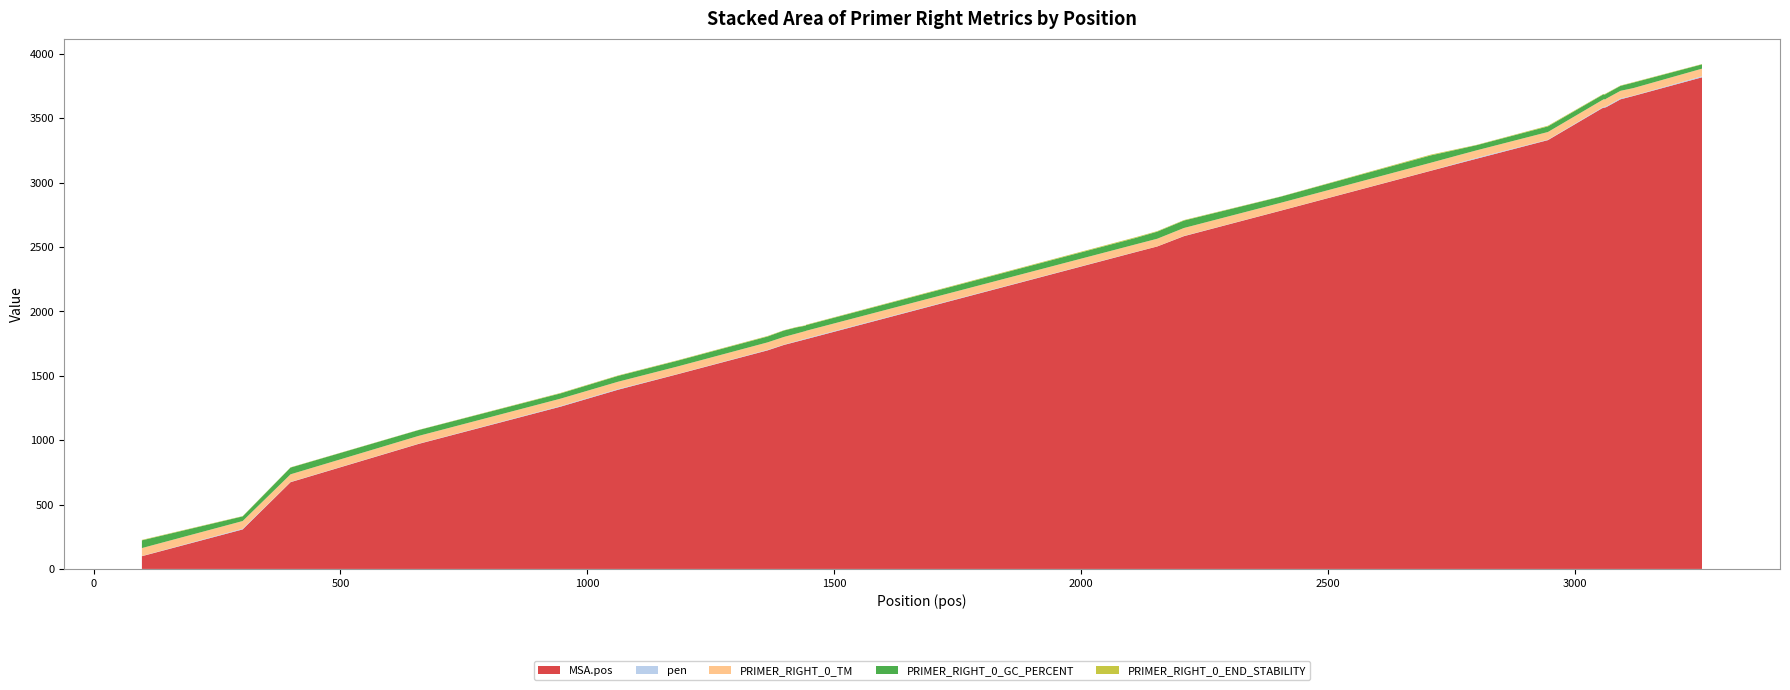

Reading right to left, list all the values displayed in this chart.

MSA.pos: 3819.0	3674.0	3648.0	3587.0	3586.0	3585.0	3583.0	3582.0	3581.0	3579.0	3331.0	3187.0	3151.0	3093.0	2783.0	2585.0	2505.0	2462.0	1785.0	1784.0	1765.0	1740.0	1698.0	1512.0	1392.0	1261.0	971.0	674.0	307.0	99.0
pen: 8.2	2.9	7.1	6.3	5.7	4.8	6.5	6.6	5.7	5.2	3.5	6.5	4.7	1.7	1.3	2.2	0.5	1.9	5.2	5.1	4.1	2.6	3.8	2.0	5.0	4.8	2.0	2.1	5.6	1.5
PRIMER_RIGHT_0_TM: 58.8	58.1	58.9	59.7	57.3	58.2	58.5	59.4	59.3	57.8	59.5	58.5	59.3	60.7	59.7	61.2	59.5	58.1	59.8	58.9	58.9	59.4	58.2	58.0	57.0	57.2	60.0	58.9	59.4	61.5
PRIMER_RIGHT_0_GC_PERCENT: 33.3	42.9	38.5	38.5	39.1	39.1	36.0	38.5	40.0	39.1	43.5	40.0	45.8	57.1	47.6	57.9	55.0	50.0	44.0	41.7	47.8	50.0	45.5	45.0	45.5	40.9	45.5	52.4	36.0	60.0
PRIMER_RIGHT_0_END_STABILITY: 2.4	3.2	2.9	3.5	4.3	4.7	3.1	2.2	2.6	3.4	5.1	2.6	4.1	5.7	1.9	3.7	4.2	5.5	3.2	3.1	3.0	2.3	4.0	3.3	3.4	3.5	1.5	2.0	2.3	3.5